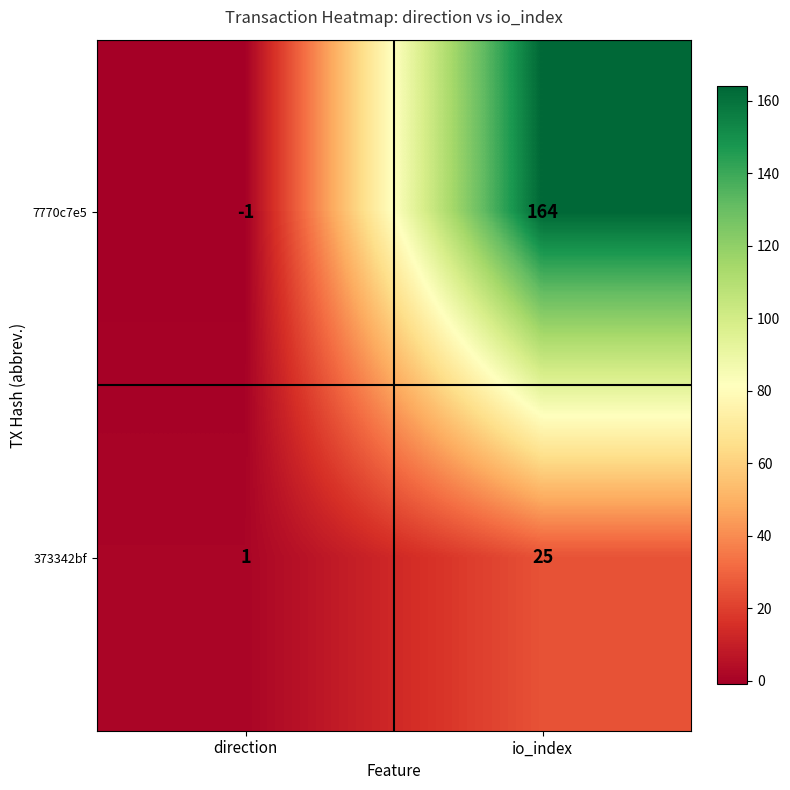

The value of 7770c7e5 at direction is -1. True or false?

True